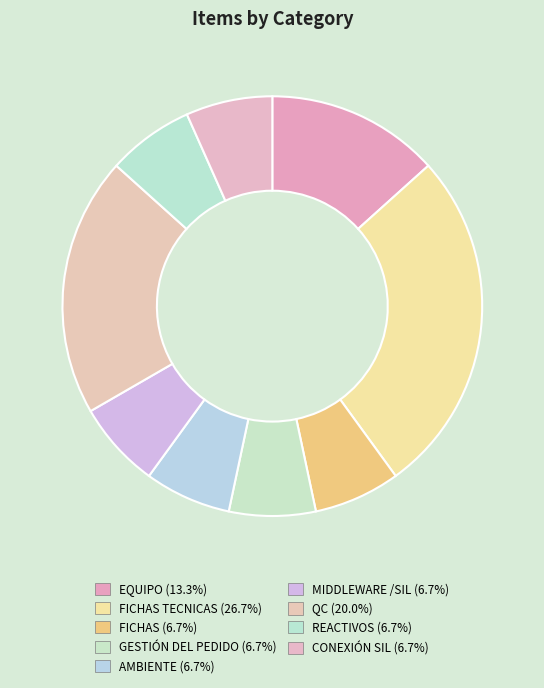

Rank the categories by value from lowest to highest.

FICHAS, GESTIÓN DEL PEDIDO, AMBIENTE, MIDDLEWARE /SIL, REACTIVOS, CONEXIÓN SIL, EQUIPO, QC, FICHAS TECNICAS